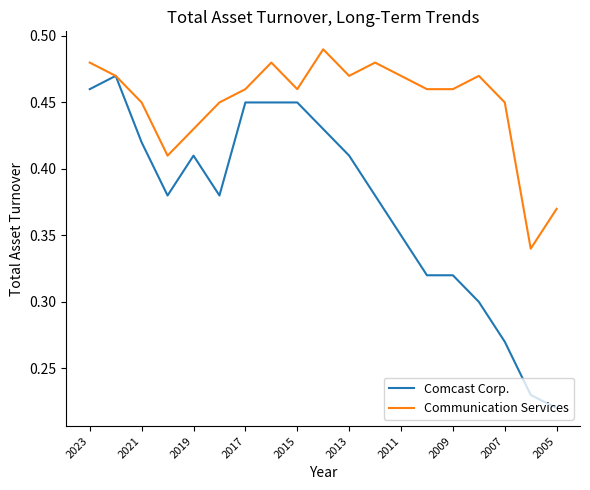

Rank the series by their maximum value, from lowest to highest.

Comcast Corp., Communication Services